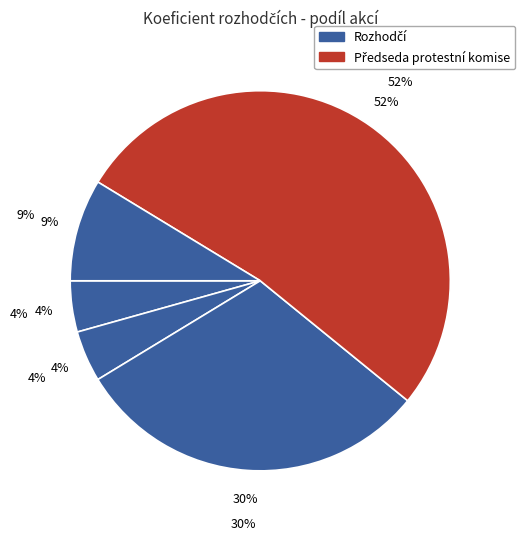

To the nearest percent, what is the combined percentage of 229904 and 229901?

9%